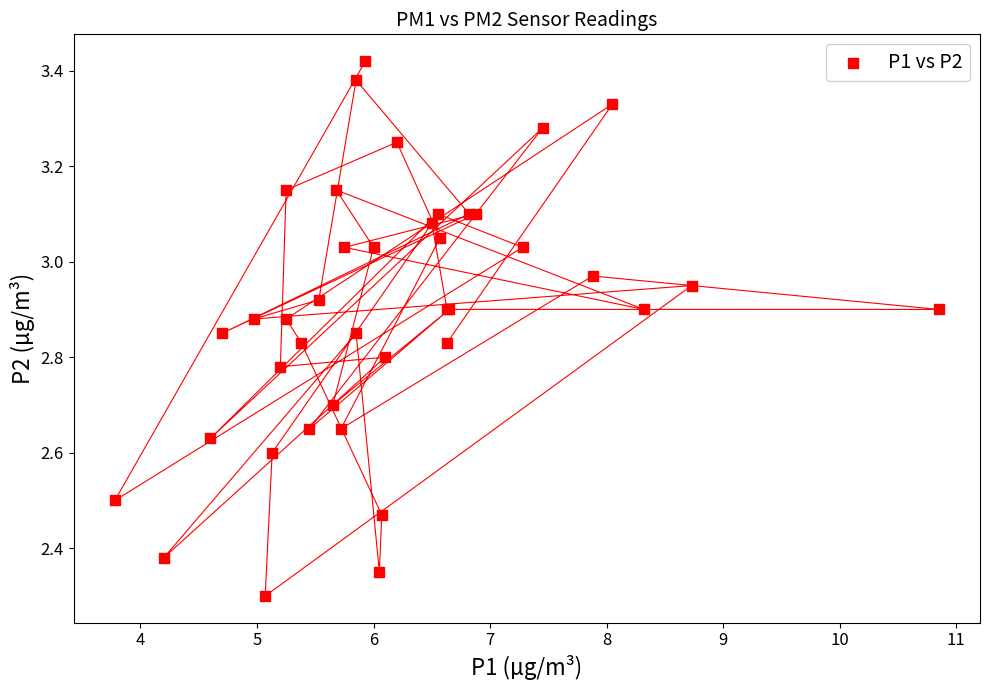

What Y value in the scatter plot is closest to 2?

2.3